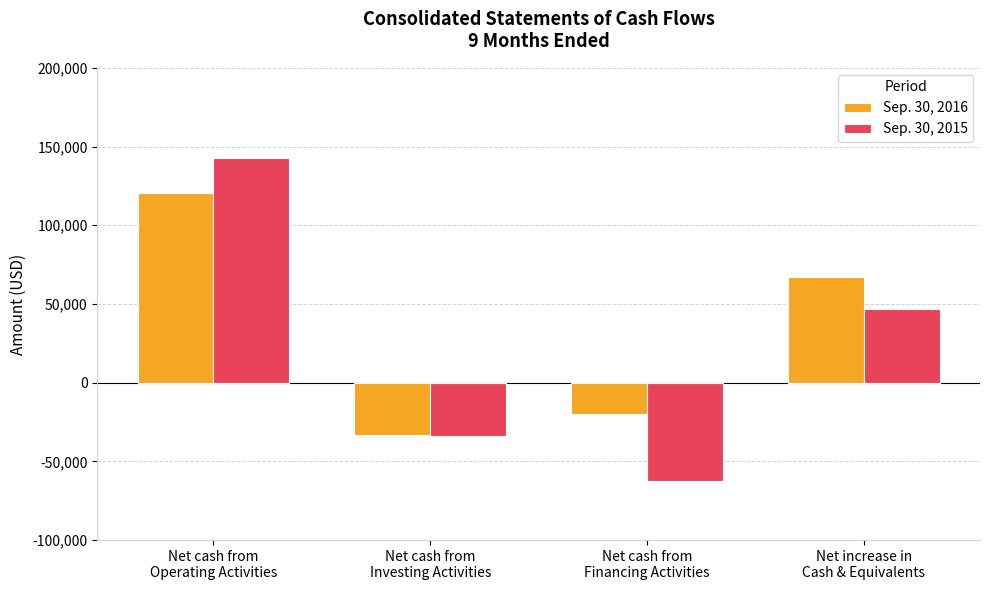

What is the difference between the maximum and minimum values in the Sep. 30, 2016 series?

153683